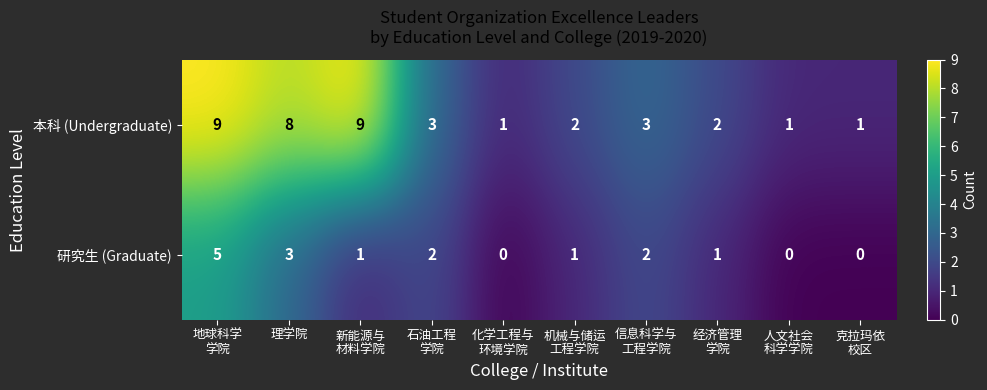

Rank the series by their maximum value, from lowest to highest.

研究生 (Graduate), 本科 (Undergraduate)